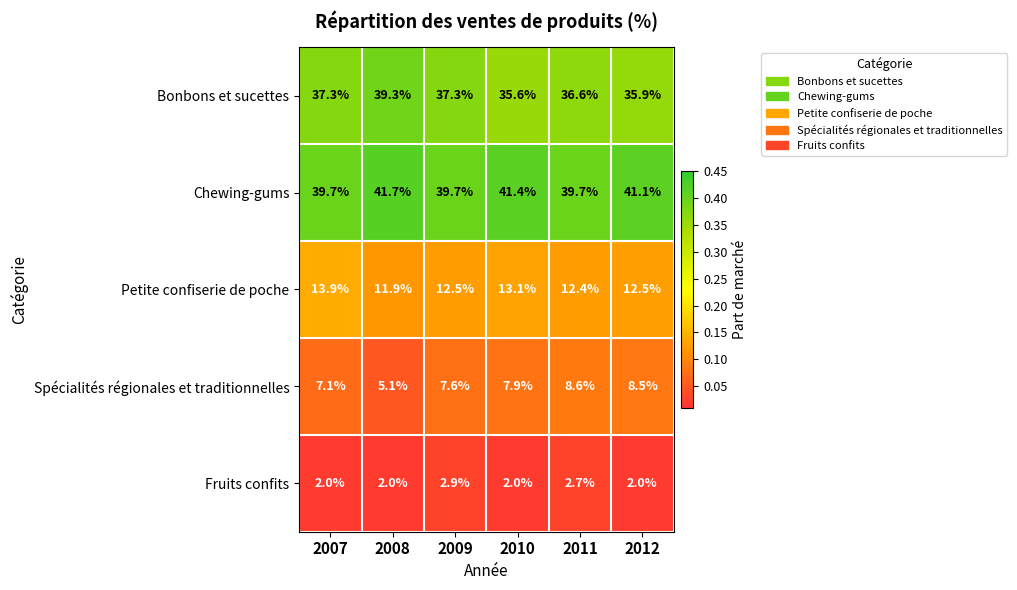

Reading left to right, extract all data points from this chart.

Bonbons et sucettes: 37.3	39.3	37.3	35.6	36.6	35.9
Chewing-gums: 39.7	41.7	39.7	41.4	39.7	41.1
Petite confiserie de poche: 13.9	11.9	12.5	13.1	12.4	12.5
Spécialités régionales et traditionnelles: 7.1	5.1	7.6	7.9	8.6	8.5
Fruits confits: 2.0	2.0	2.9	2.0	2.7	2.0